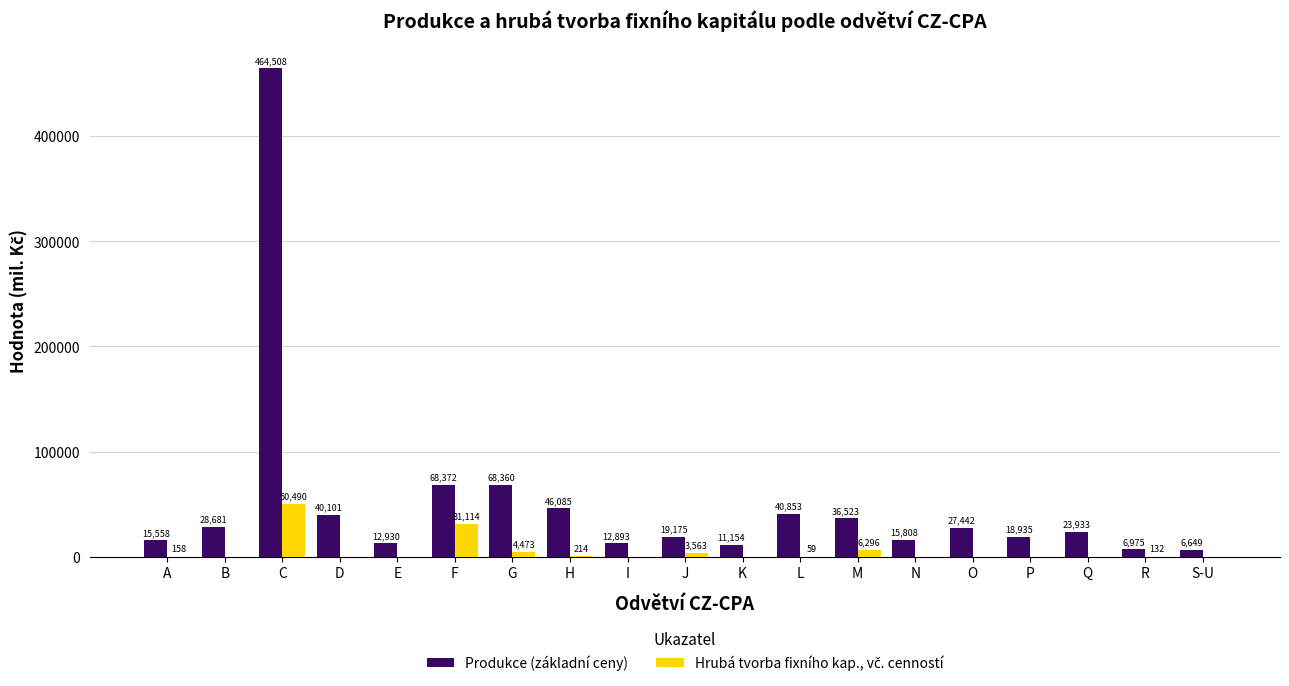

True or false: Produkce (základní ceny) has a value of 46085 at H.

True